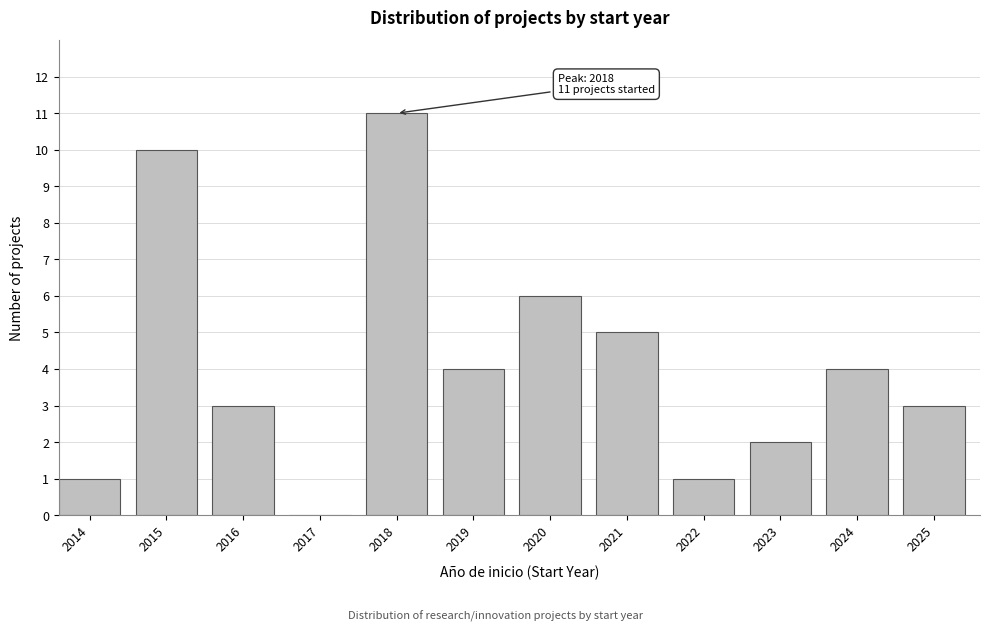

Reading right to left, extract all data points from this chart.

2025=3	2024=4	2023=2	2022=1	2021=5	2020=6	2019=4	2018=11	2017=0	2016=3	2015=10	2014=1